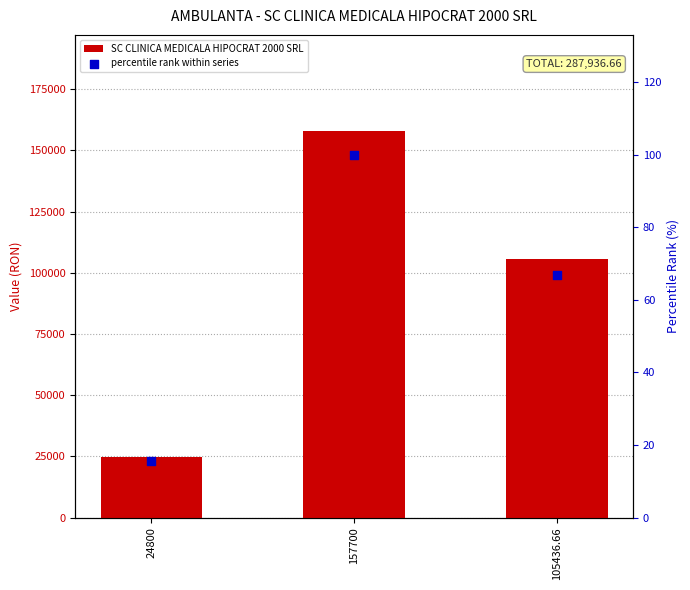

Is the value of SC CLINICA MEDICALA HIPOCRAT 2000 SRL at 24800 greater than the value of percentile rank within series at 105436.66?

Yes